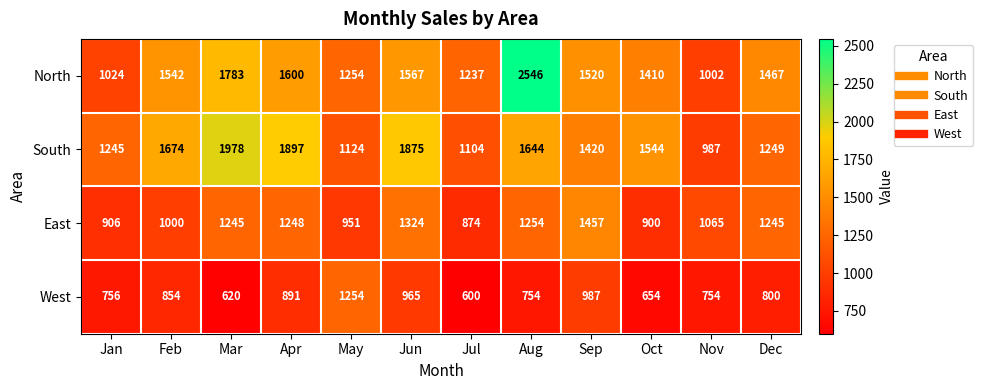

Where does the West series first go above 800?

Feb